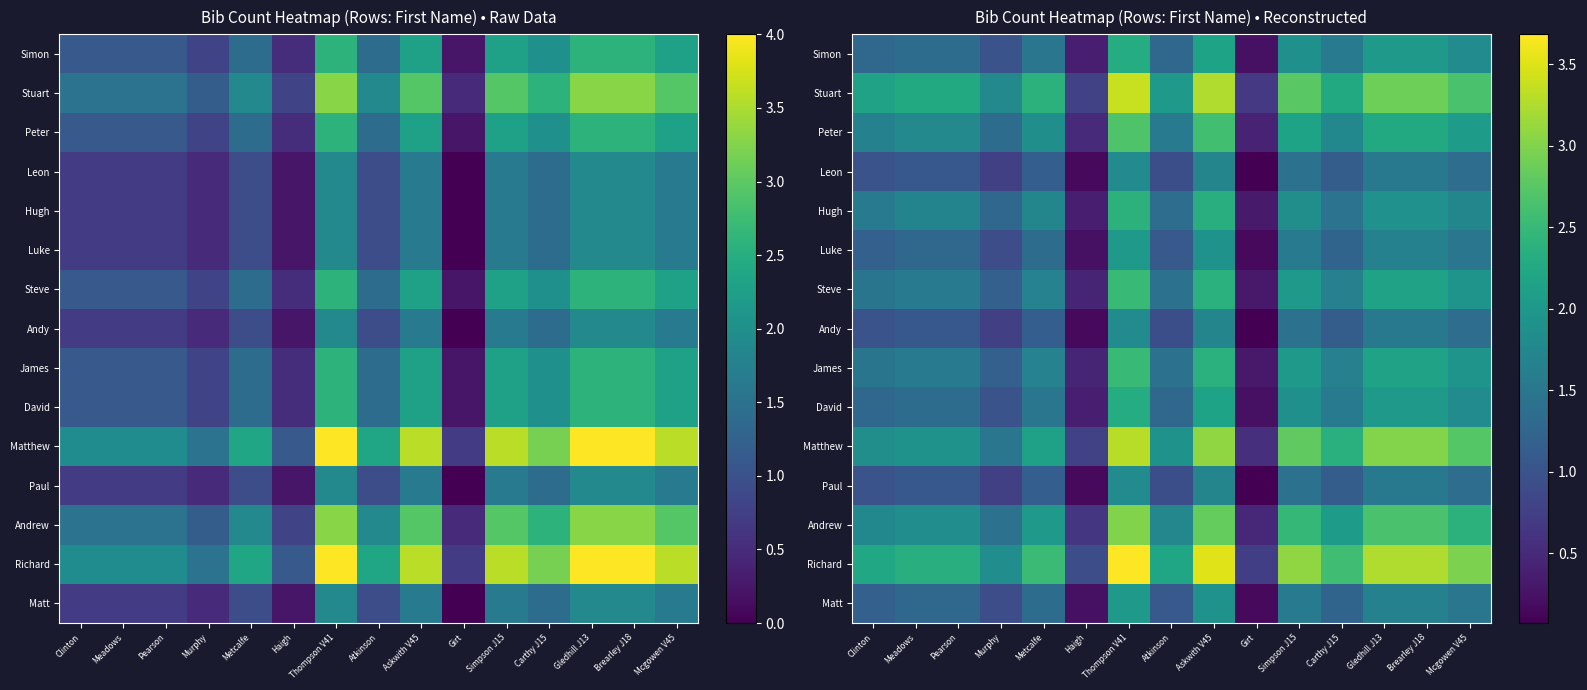

Is it true that Andrew equals 0.6 at Haigh?

True